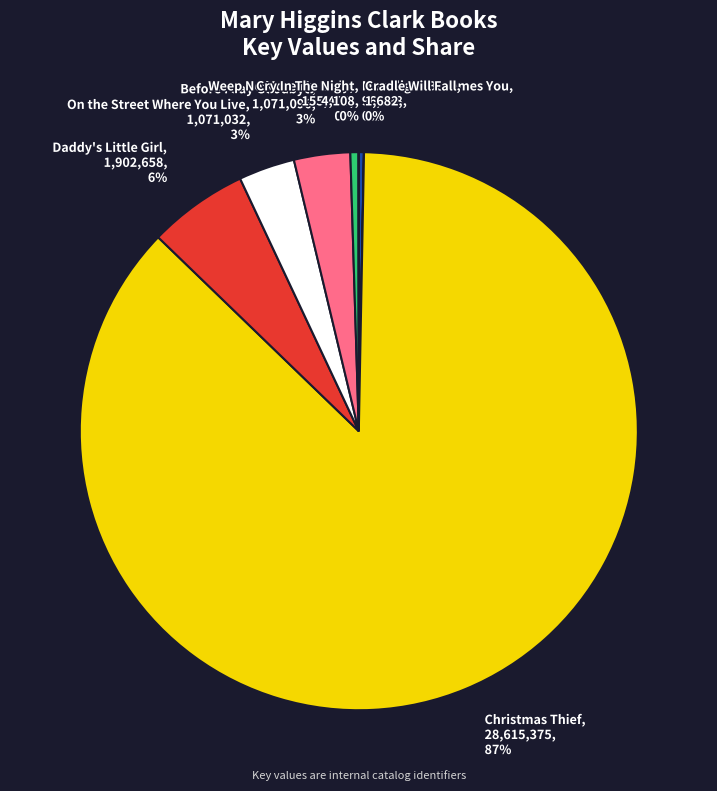

To the nearest percent, what is the average slice percentage?

12%